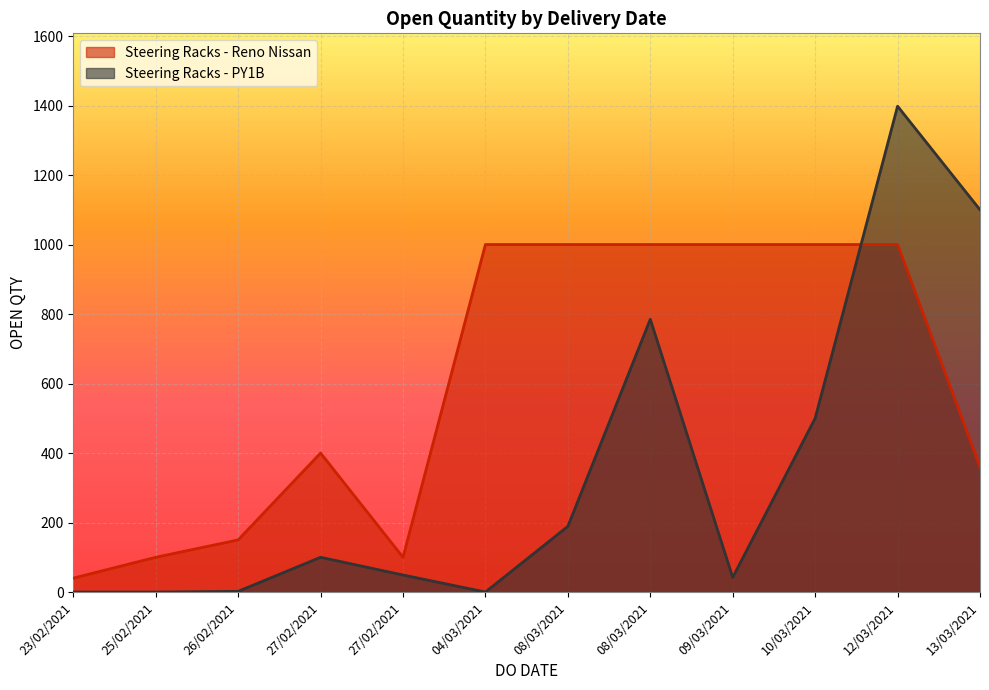

Reading left to right, transcribe all the data shown in this chart.

Steering Racks - Reno Nissan: 40	100	150	400	100	1000	1000	1000	1000	1000	1000	360
Steering Racks - PY1B: 0	0	2	100	49	0	189	785	42	500	1398	1100